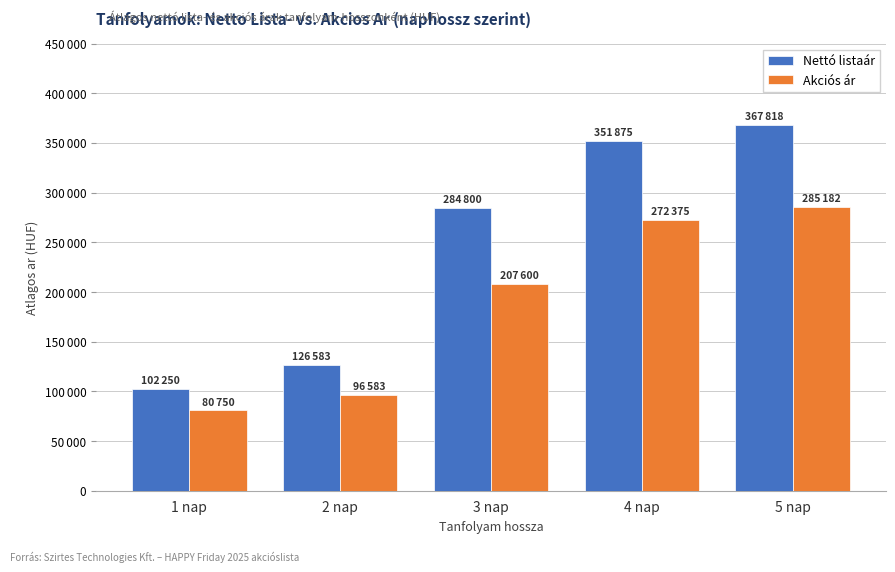

Which series has the largest range (max minus min)?

Nettó listaár